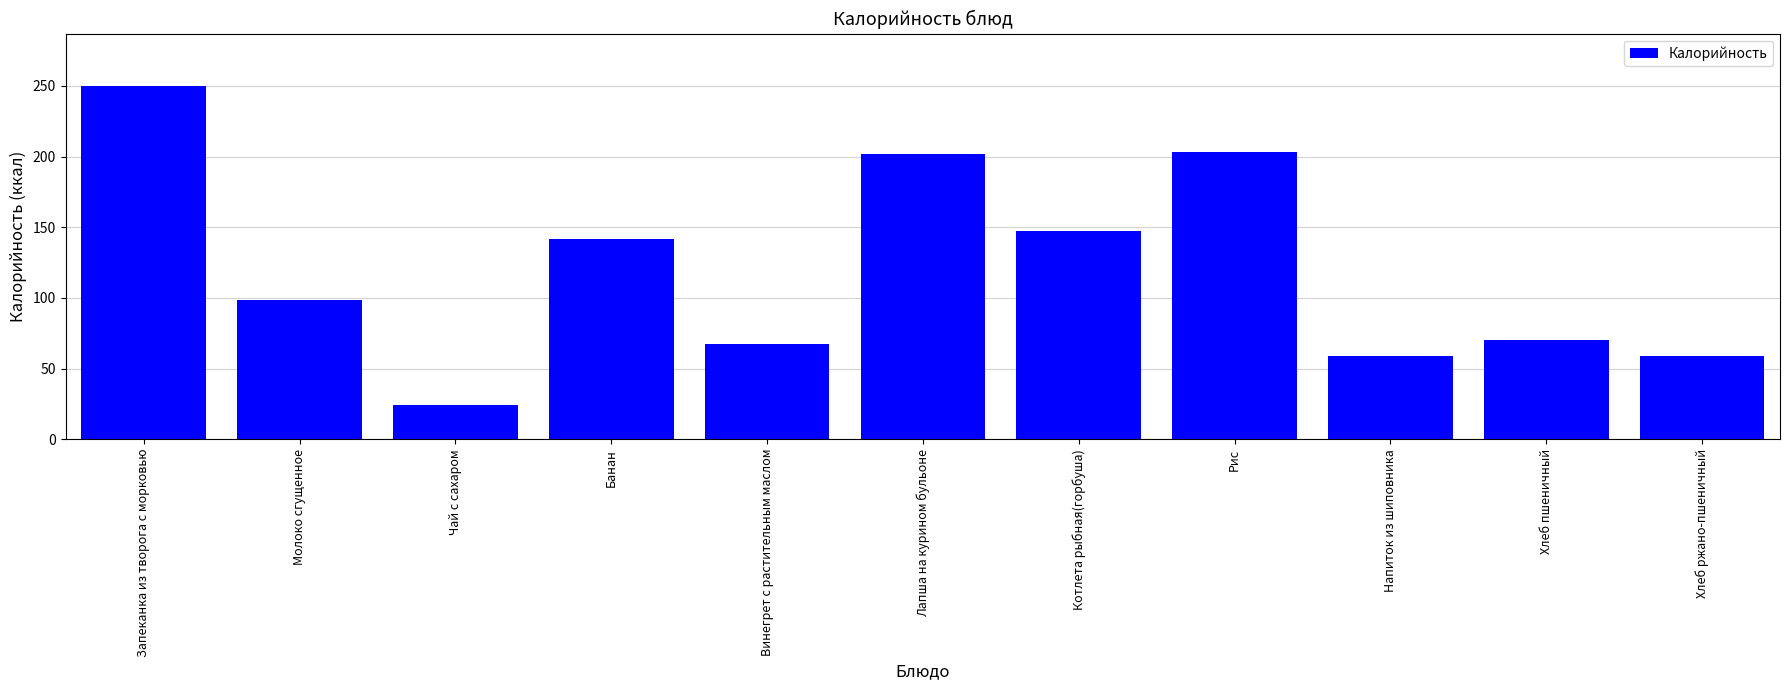

What is the difference between the maximum and second lowest values?

190.9